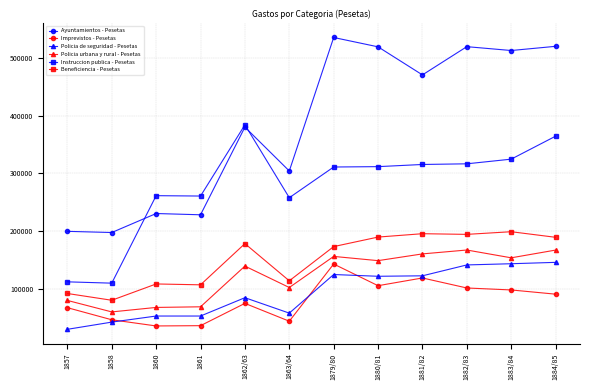

At how many categories does at least one series exceed 339371?

7